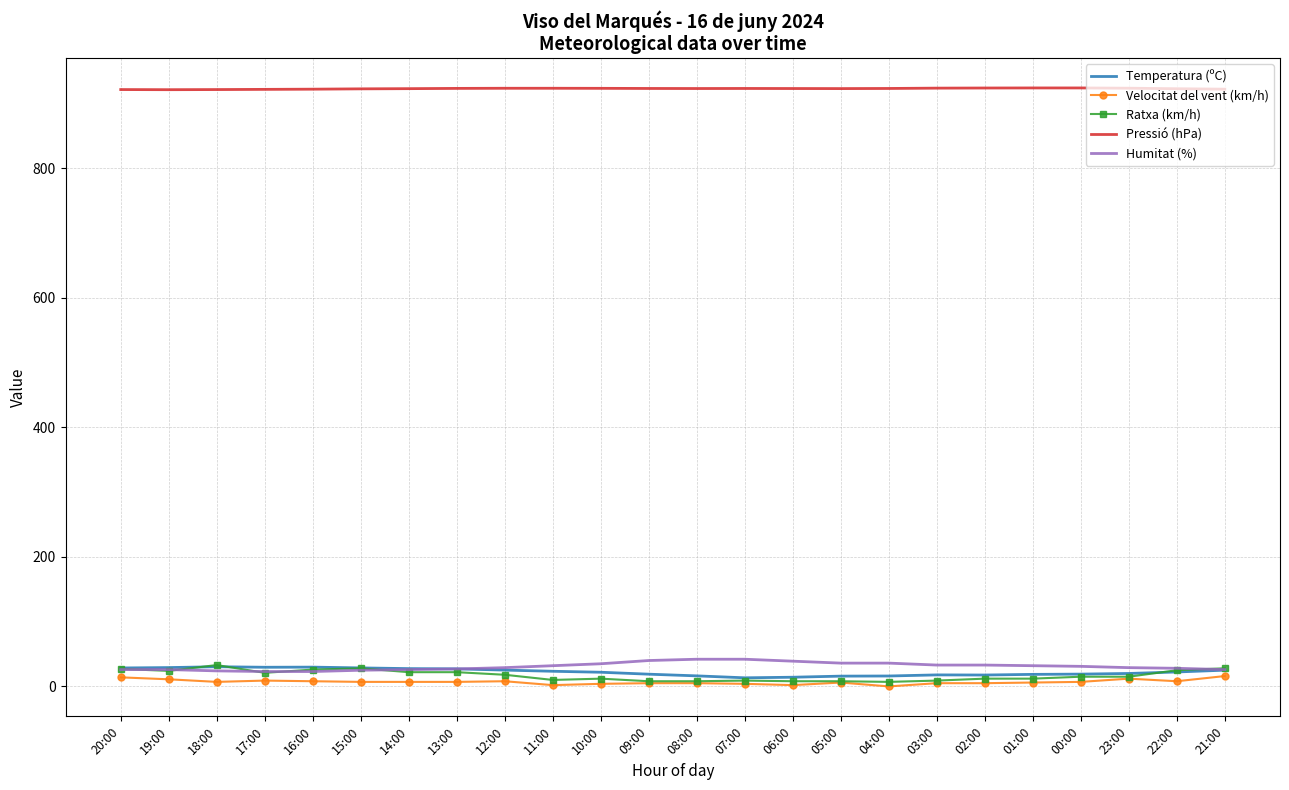

True or false: Temperatura (ºC) and Pressió (hPa) intersect in this chart.

False